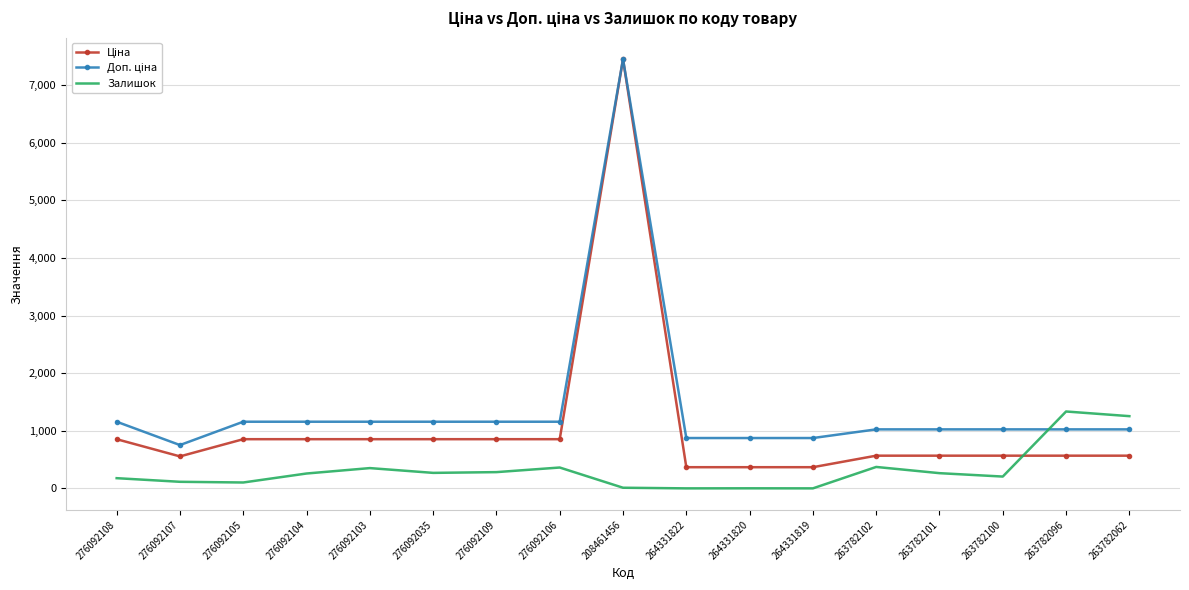

Read the Залишок value at 263782101.

264.0